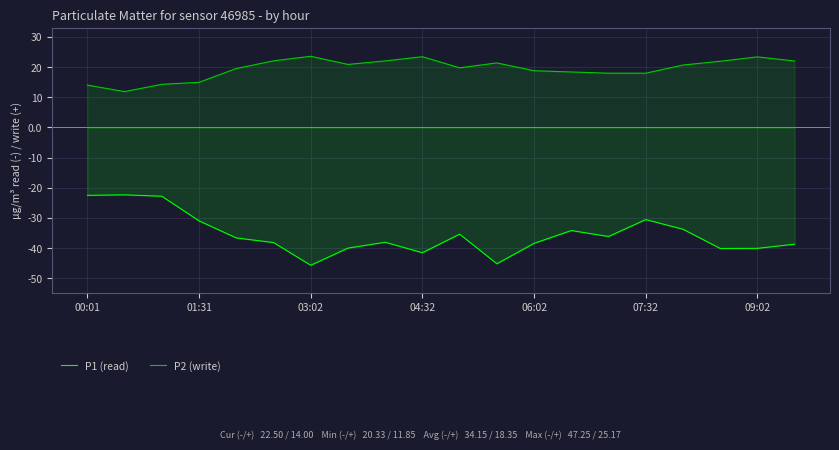

What is the highest value of the P2 (write) series?

23.6